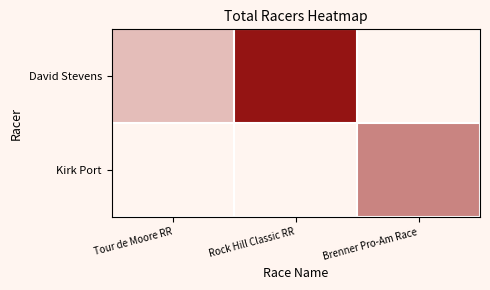

The value of David Stevens at Tour de Moore RR is 14.4. True or false?

False